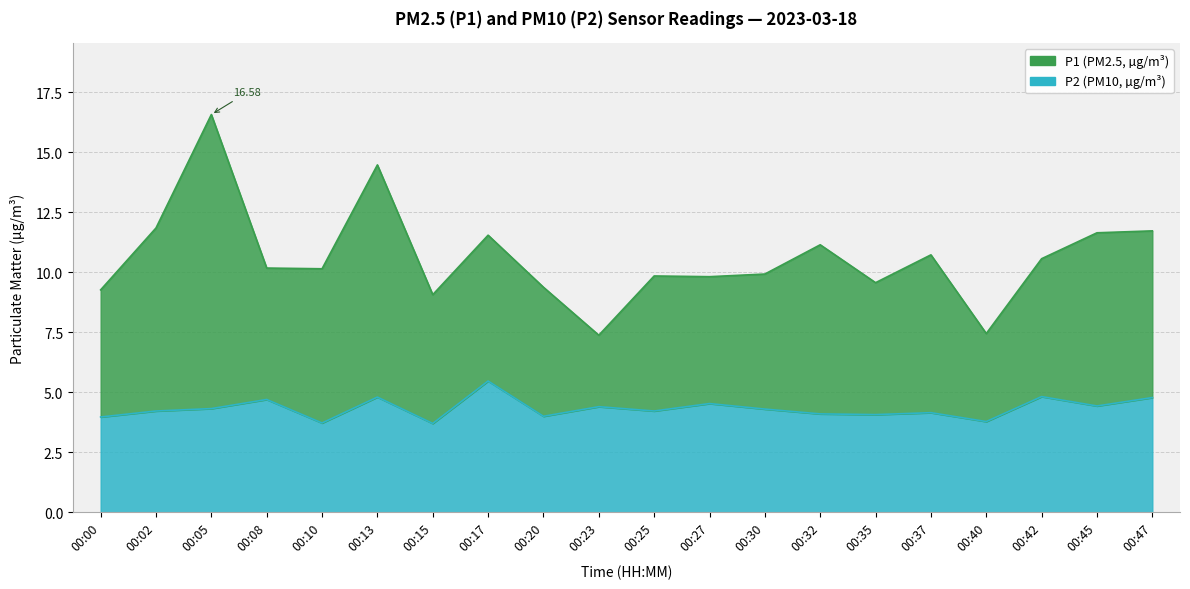

What is the difference between the highest and lowest values at 00:00?

5.3